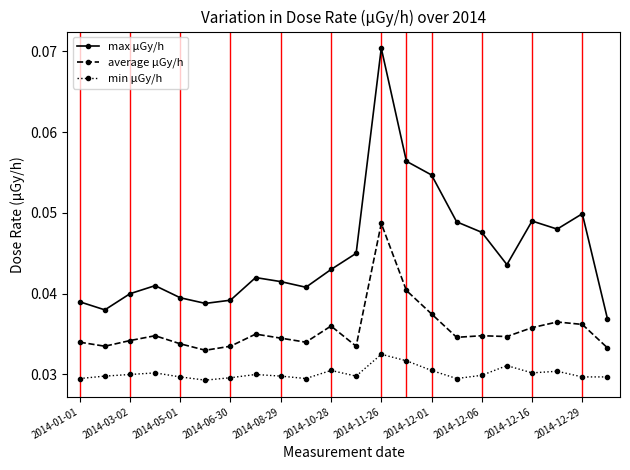

Rank the series by their maximum value, from lowest to highest.

min μGy/h, average μGy/h, max μGy/h